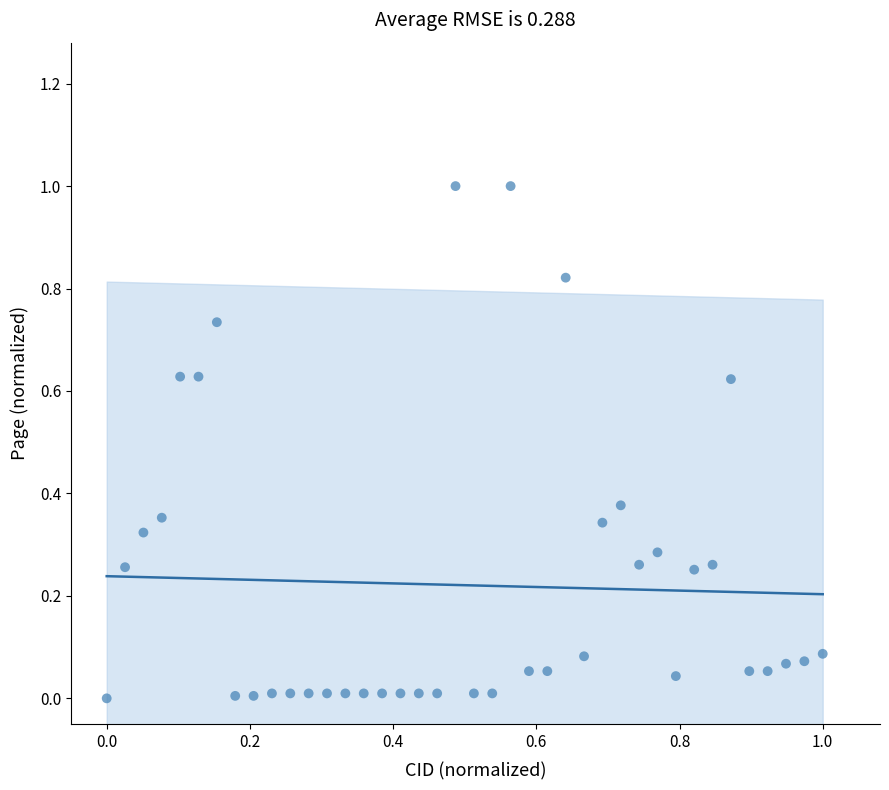

What is the range of Y values (max minus min)?

1.0